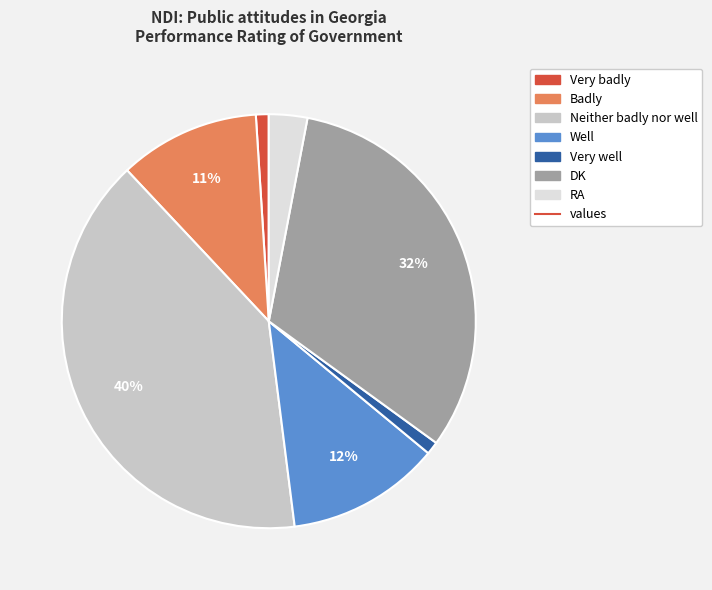

To the nearest percent, what is the average slice percentage?

14%